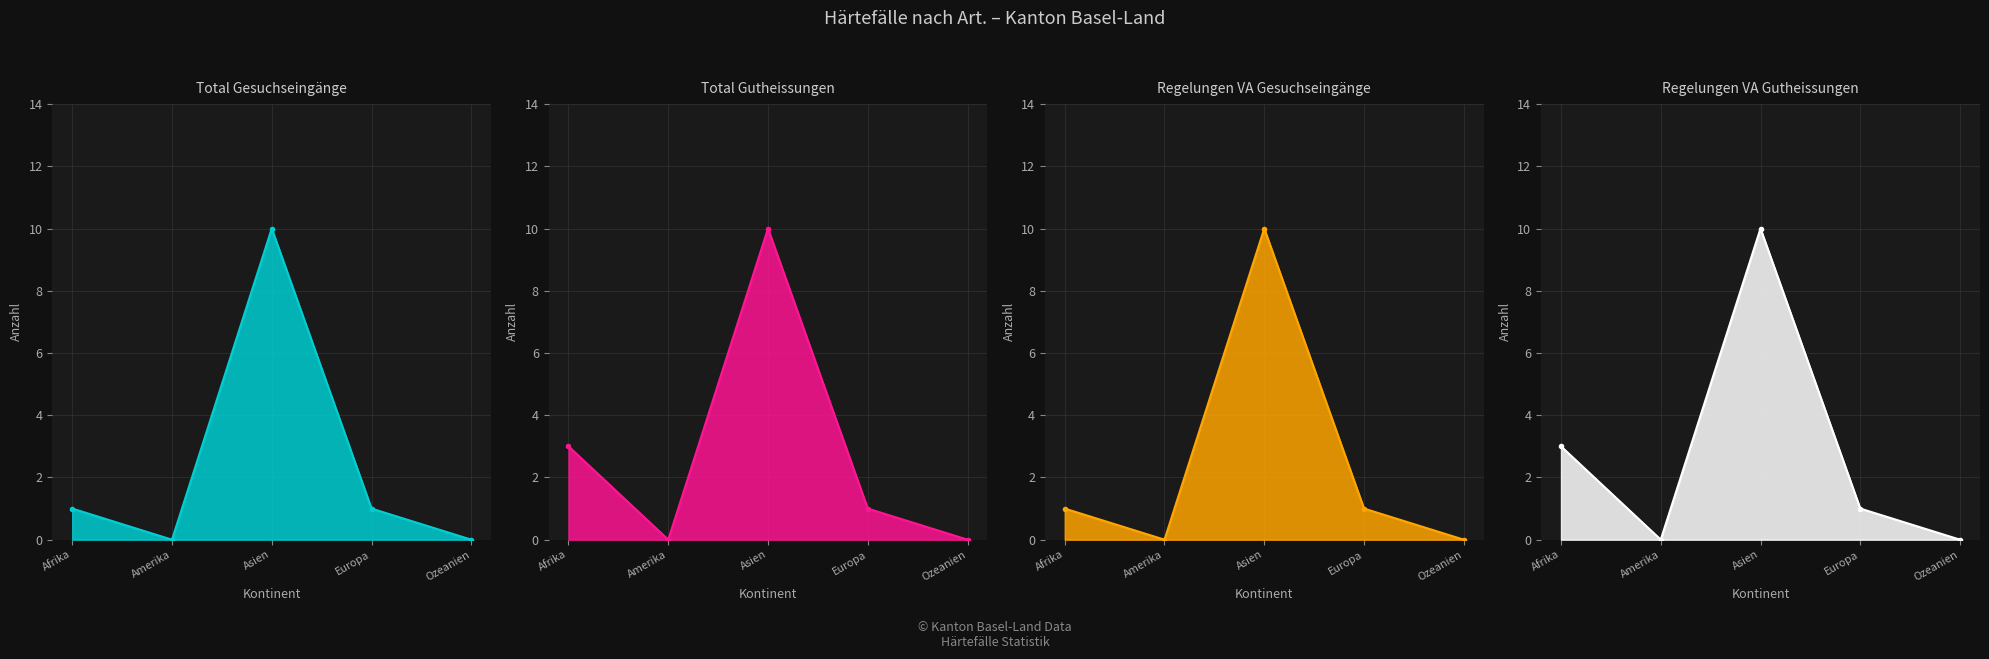

True or false: Regelungen VA Gesuchseingänge and Regelungen VA Gutheissungen intersect in this chart.

False